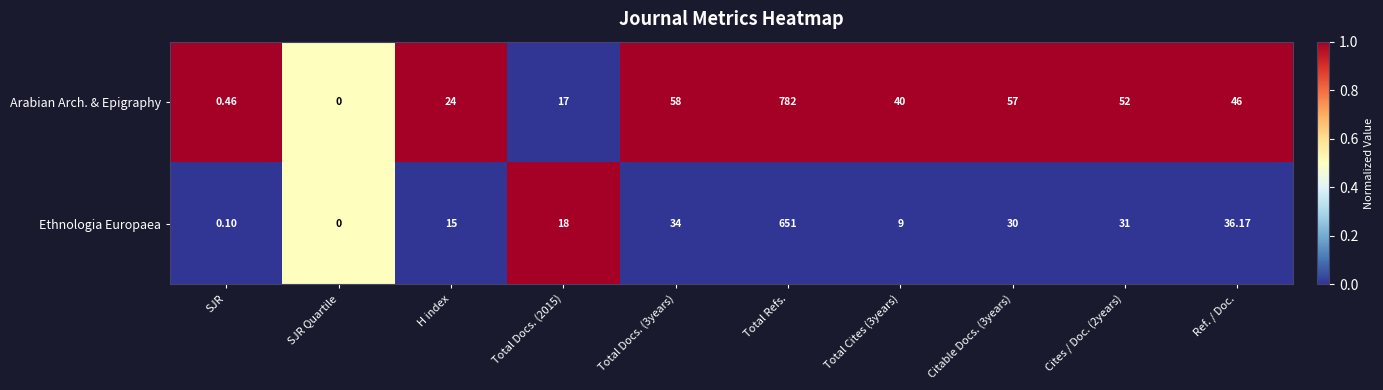

At which category does the chart reach its minimum across all series?

SJR Quartile